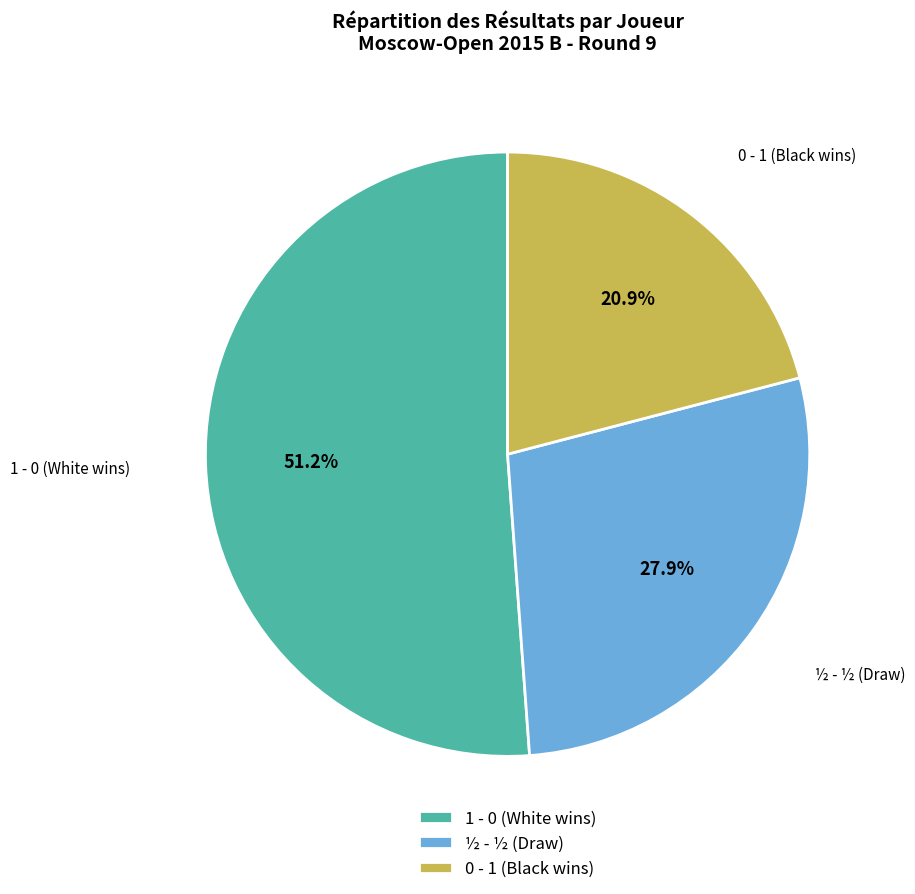

Is the sum of 0 - 1 and ½ - ½ greater than half?

No